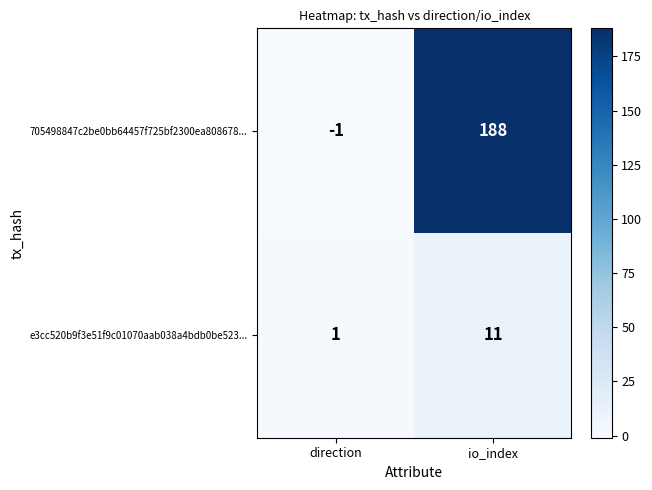

What is the total value across all series at io_index?

199